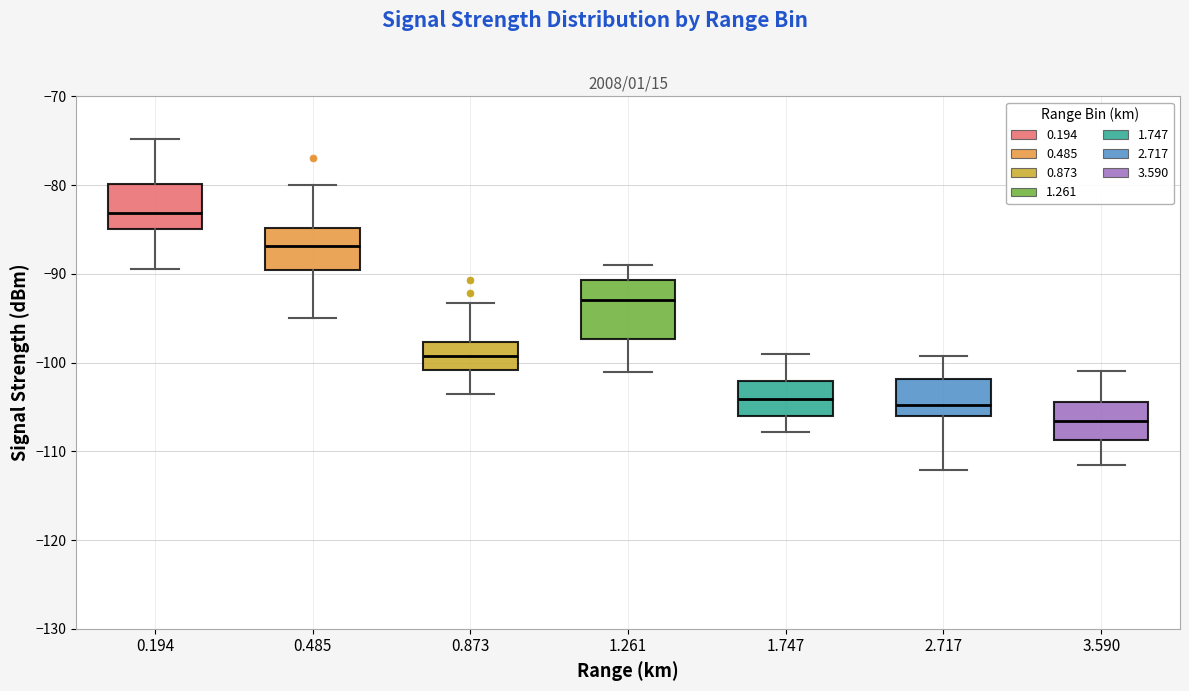

Comparing the boxes themselves (not the whiskers), which one is the tallest?

1.261